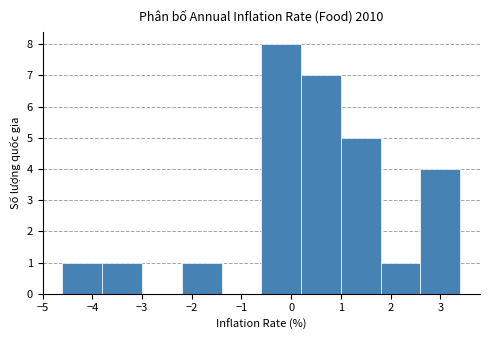

How tall is the bar that spans -0.6 to 0.2 on the x-axis? The values are not printed on the chart, so give them approximately, as read against the axis.

8